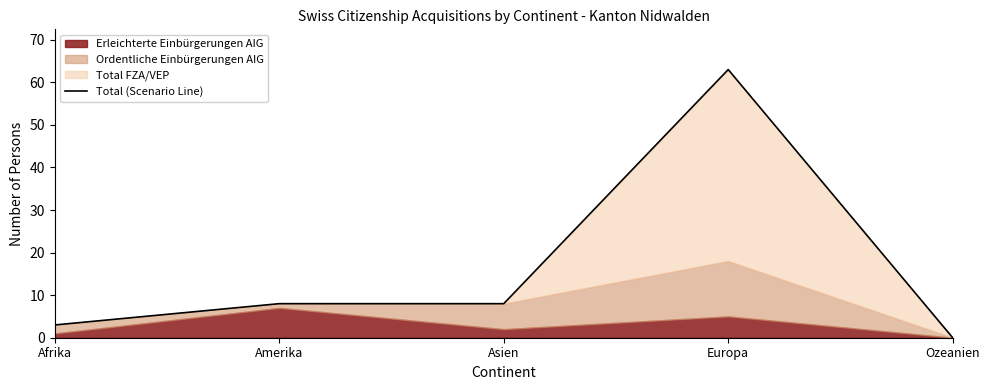

What is the value of the 3rd point from the left?

8